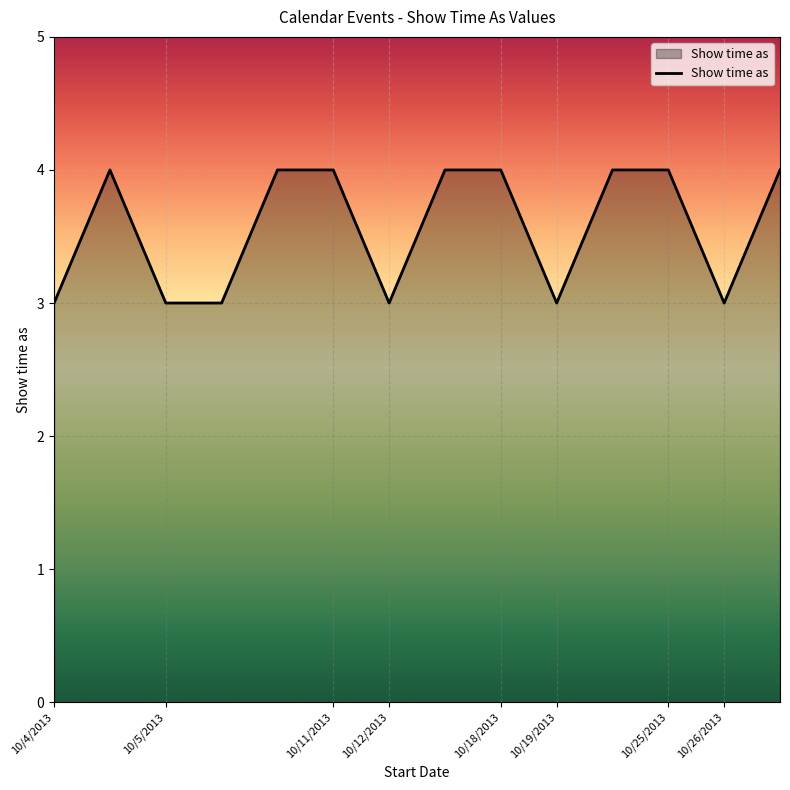

What is the greatest value displayed?

4